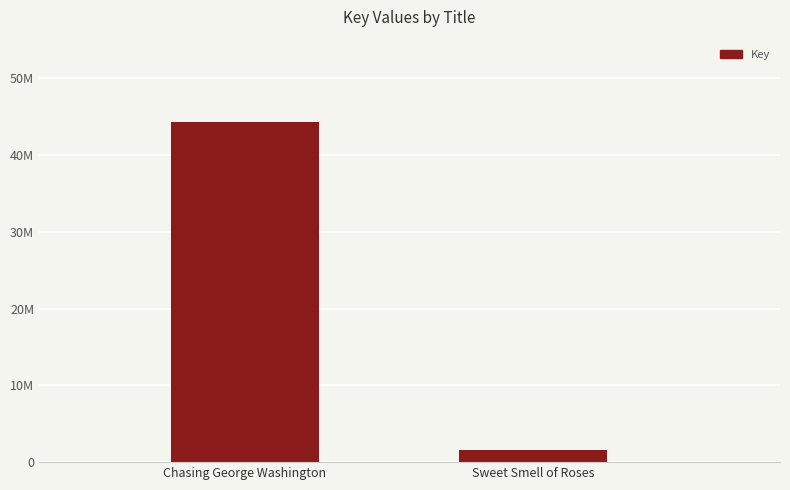

Between Sweet Smell of Roses and Chasing George Washington, which is larger?

Chasing George Washington